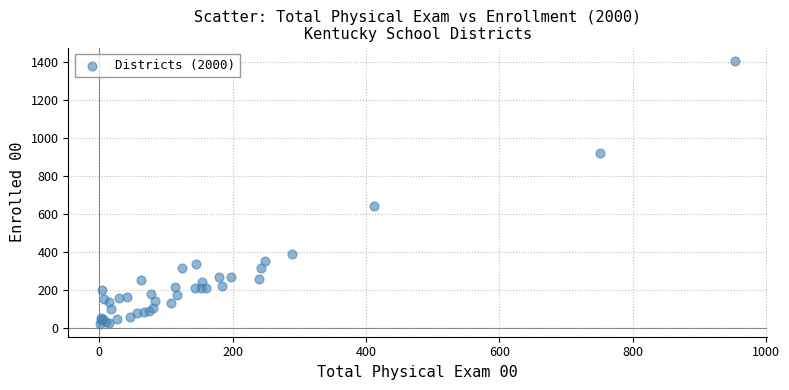

What Y value in the scatter plot is closest to 713?

639